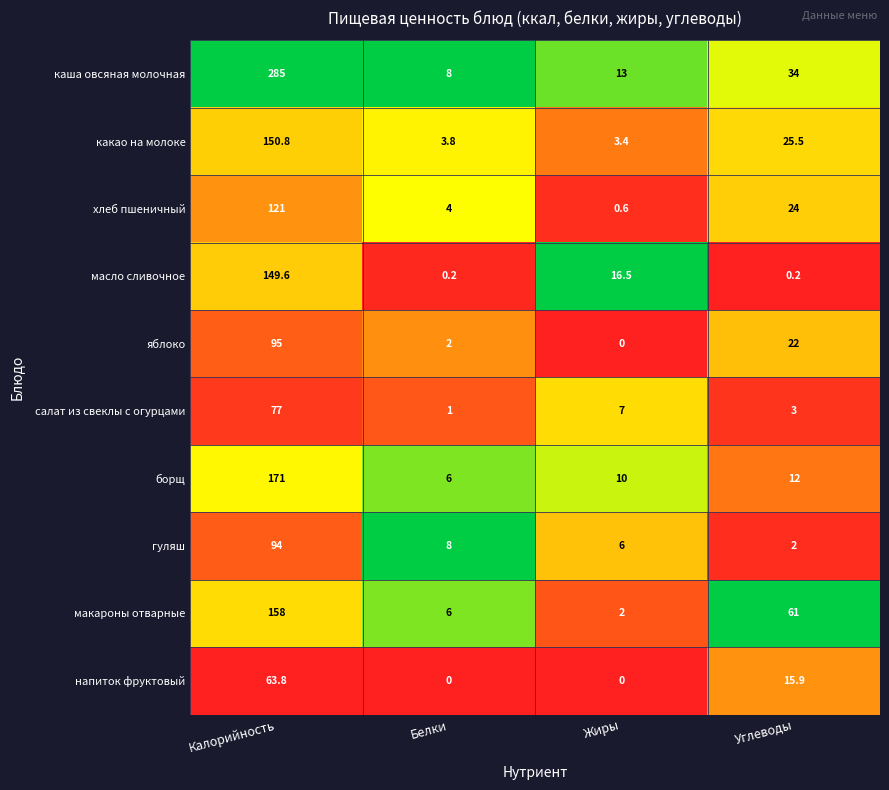

What is the total value across all series at Белки?

39.0